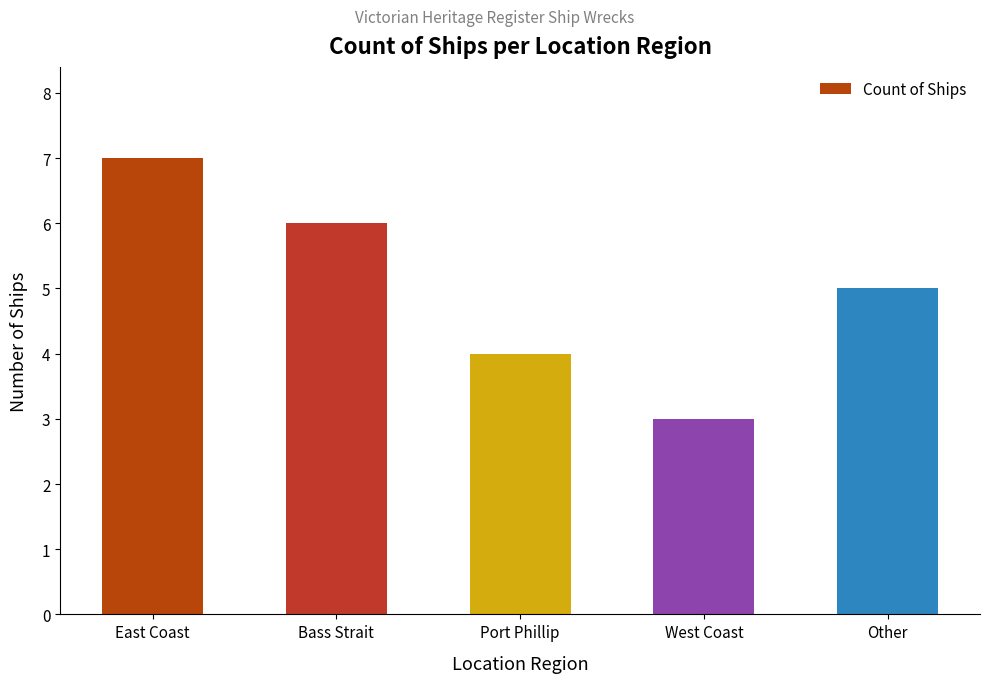

What is the greatest value displayed?

7